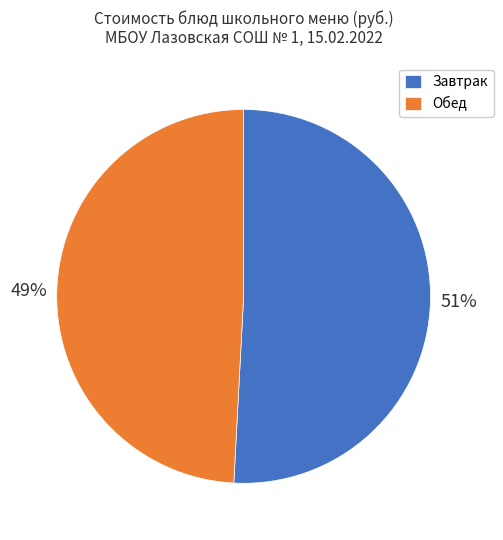

Do Завтрак and Обед together represent more than half of the pie?

Yes